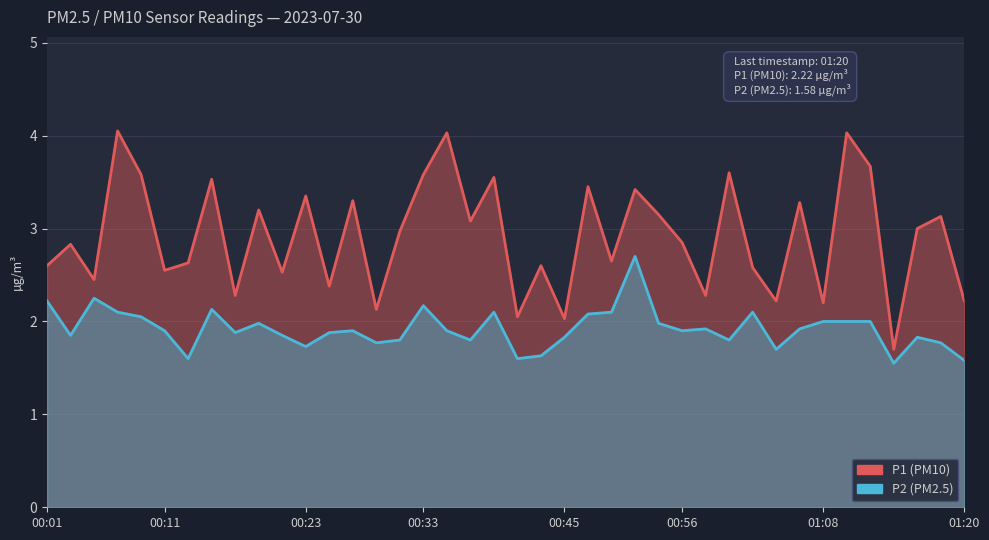

How many interior local valleys does the P1 series have?

14